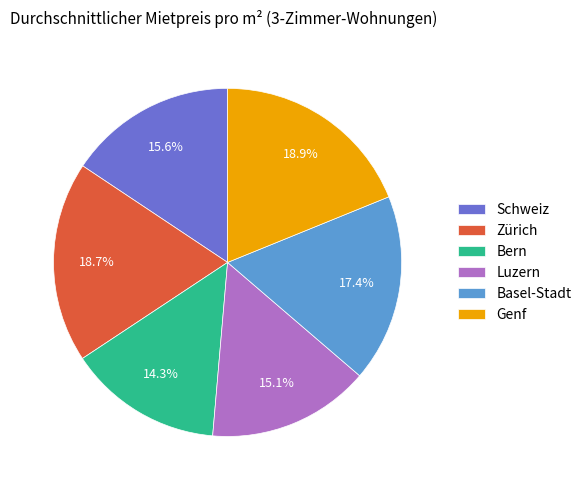

To the nearest percent, what is the difference between the largest and smallest slice percentages?

5%